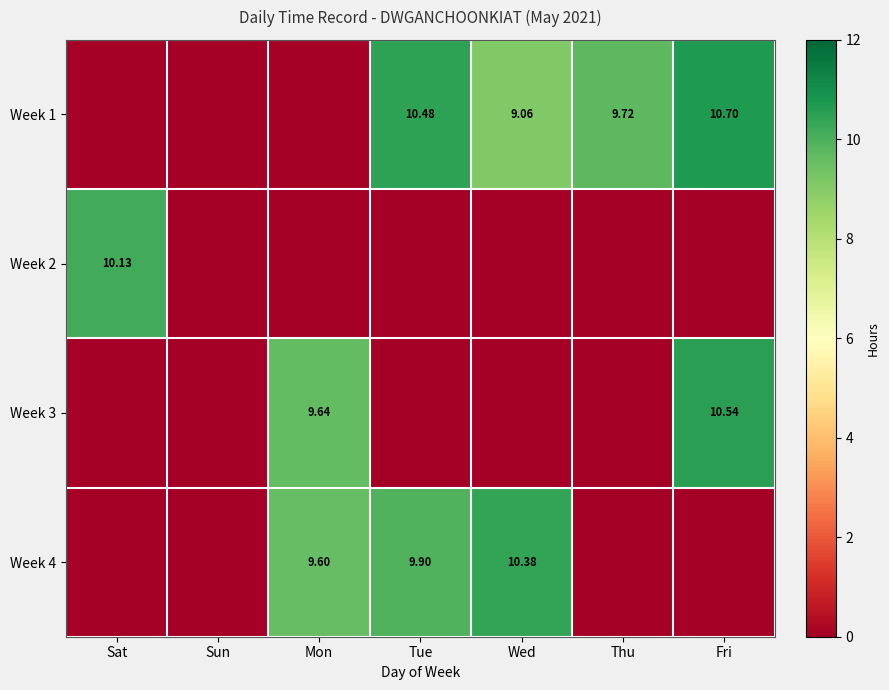

Is it true that Week 3 equals 0.0 at Tue?

True